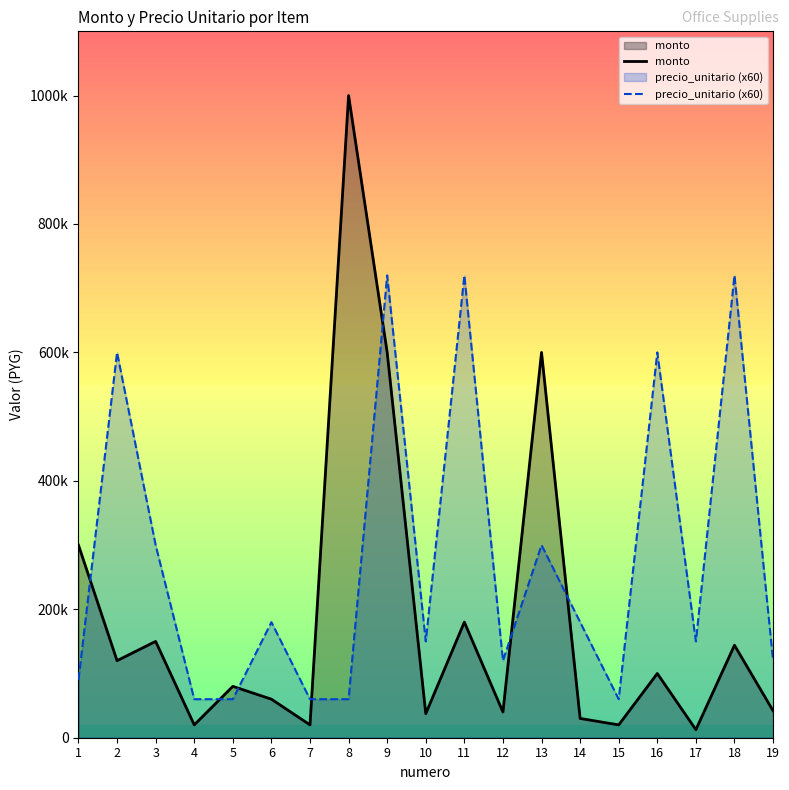

What is the value of the monto point at the 2nd from the left?

120000